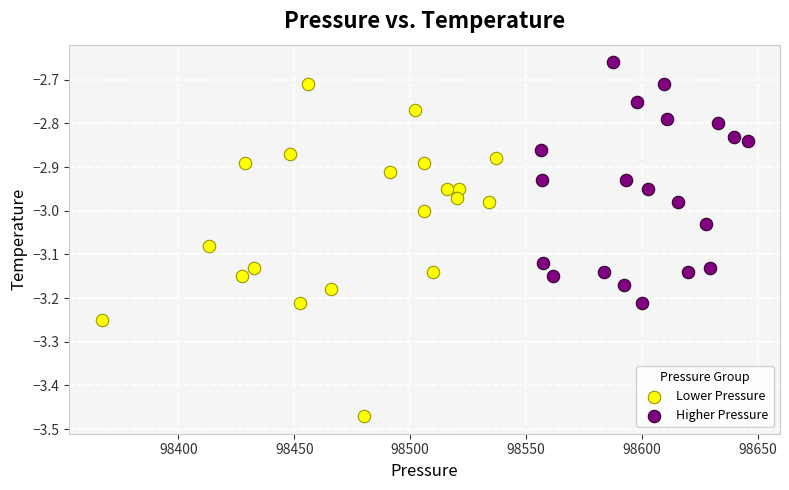

Which series reaches the maximum Y coordinate?

Higher Pressure